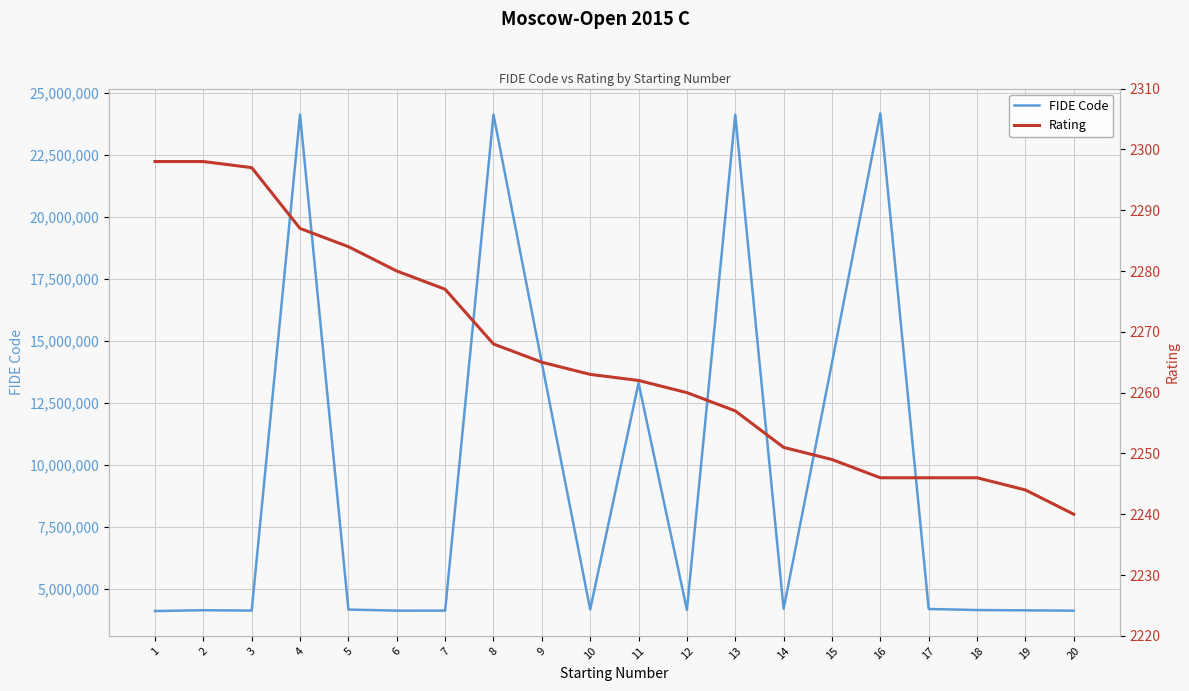

At which label is FIDE Code closest to 14140726?

15